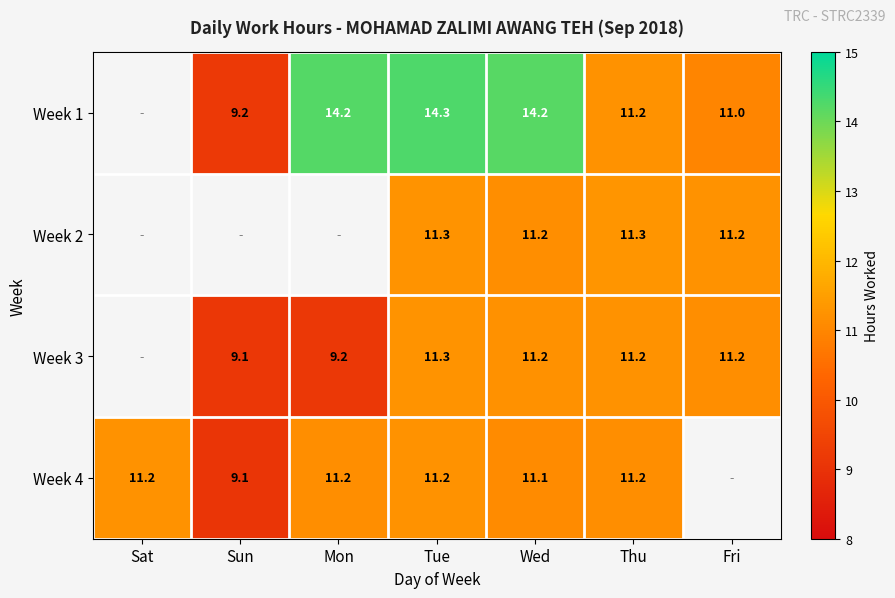

How many data points does each series have?

7